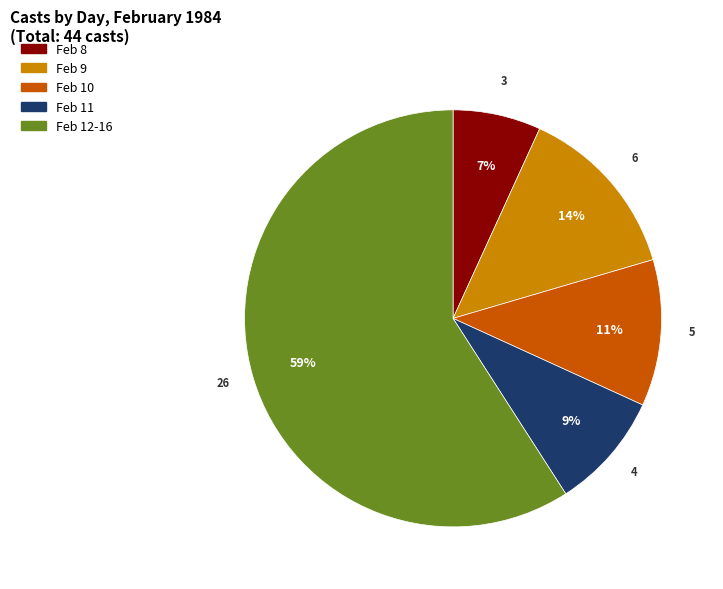

How many slices are in this pie chart?

5